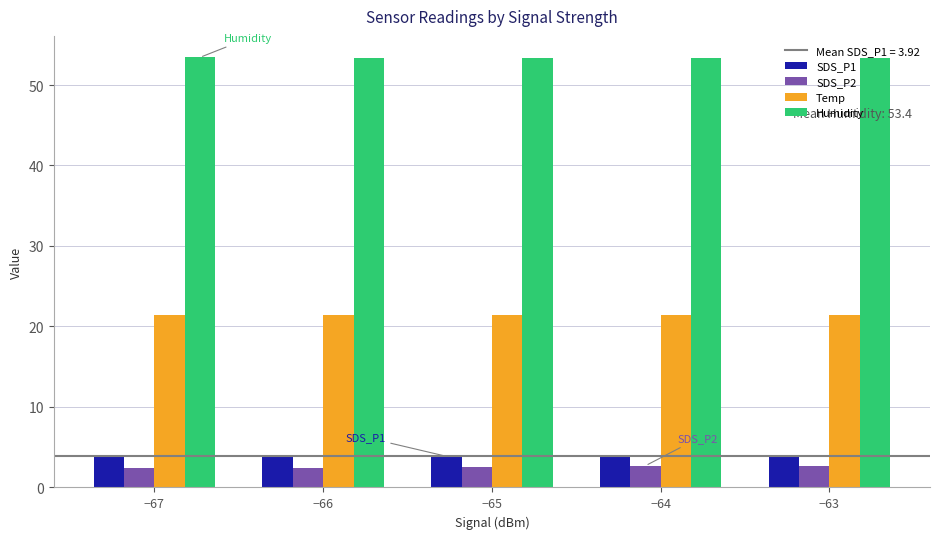

What is the highest value of the SDS_P1 series?

4.1